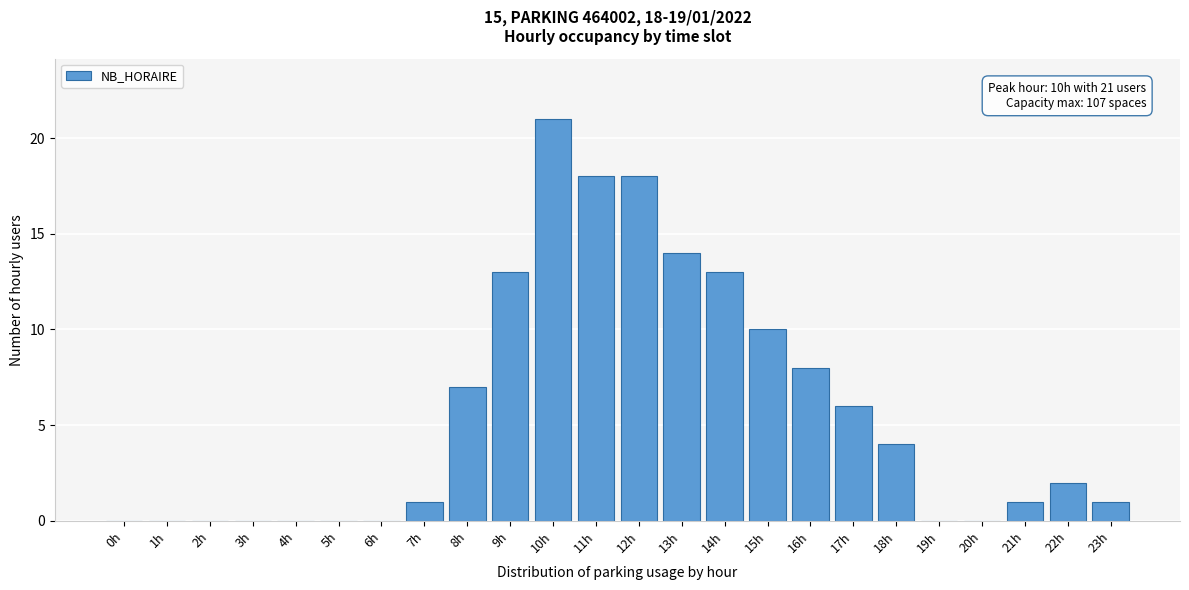

Reading left to right, extract all data points from this chart.

0h=0	1h=0	2h=0	3h=0	4h=0	5h=0	6h=0	7h=1	8h=7	9h=13	10h=21	11h=18	12h=18	13h=14	14h=13	15h=10	16h=8	17h=6	18h=4	19h=0	20h=0	21h=1	22h=2	23h=1